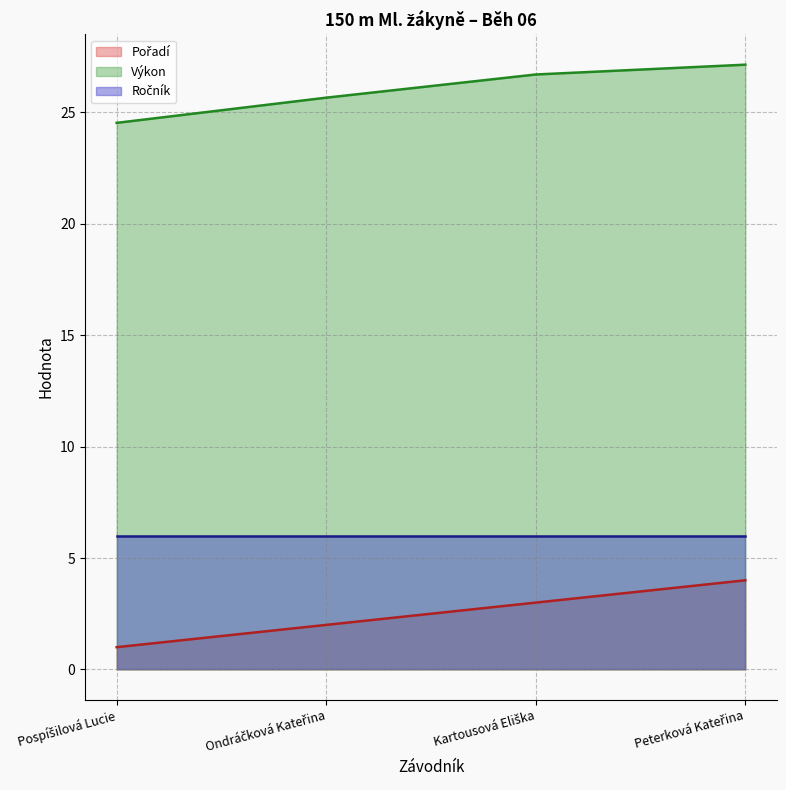

What is the value of the Výkon point at the 3rd from the left?

26.7